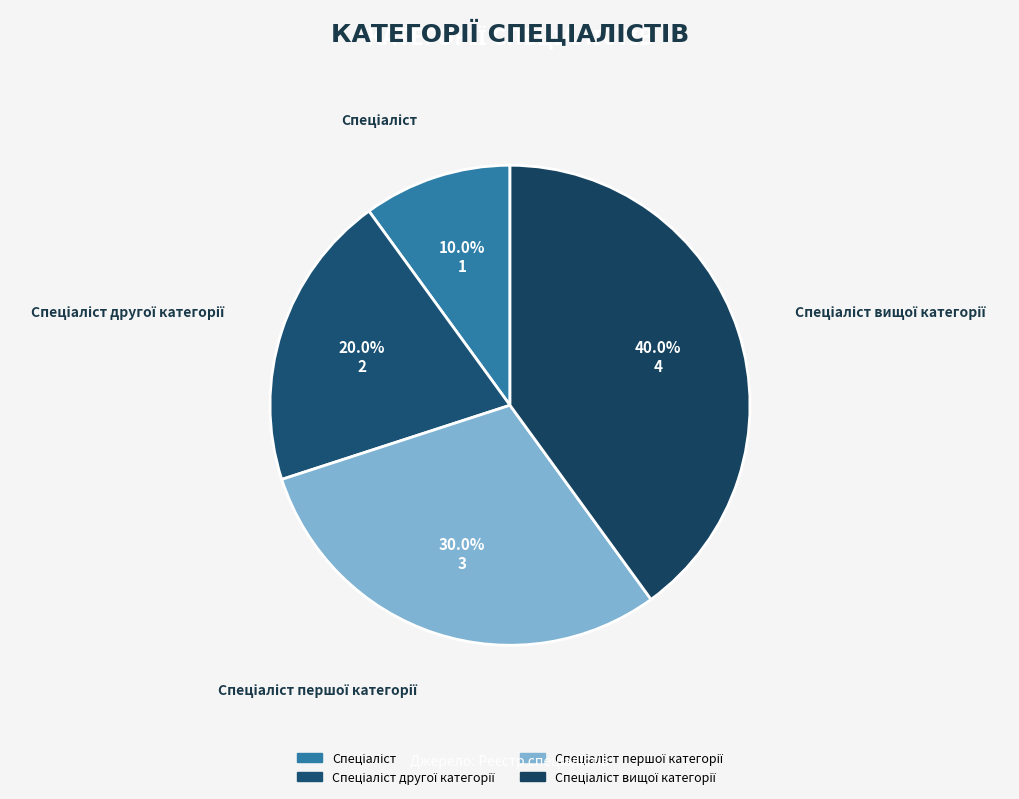

How many slices are in this pie chart?

4